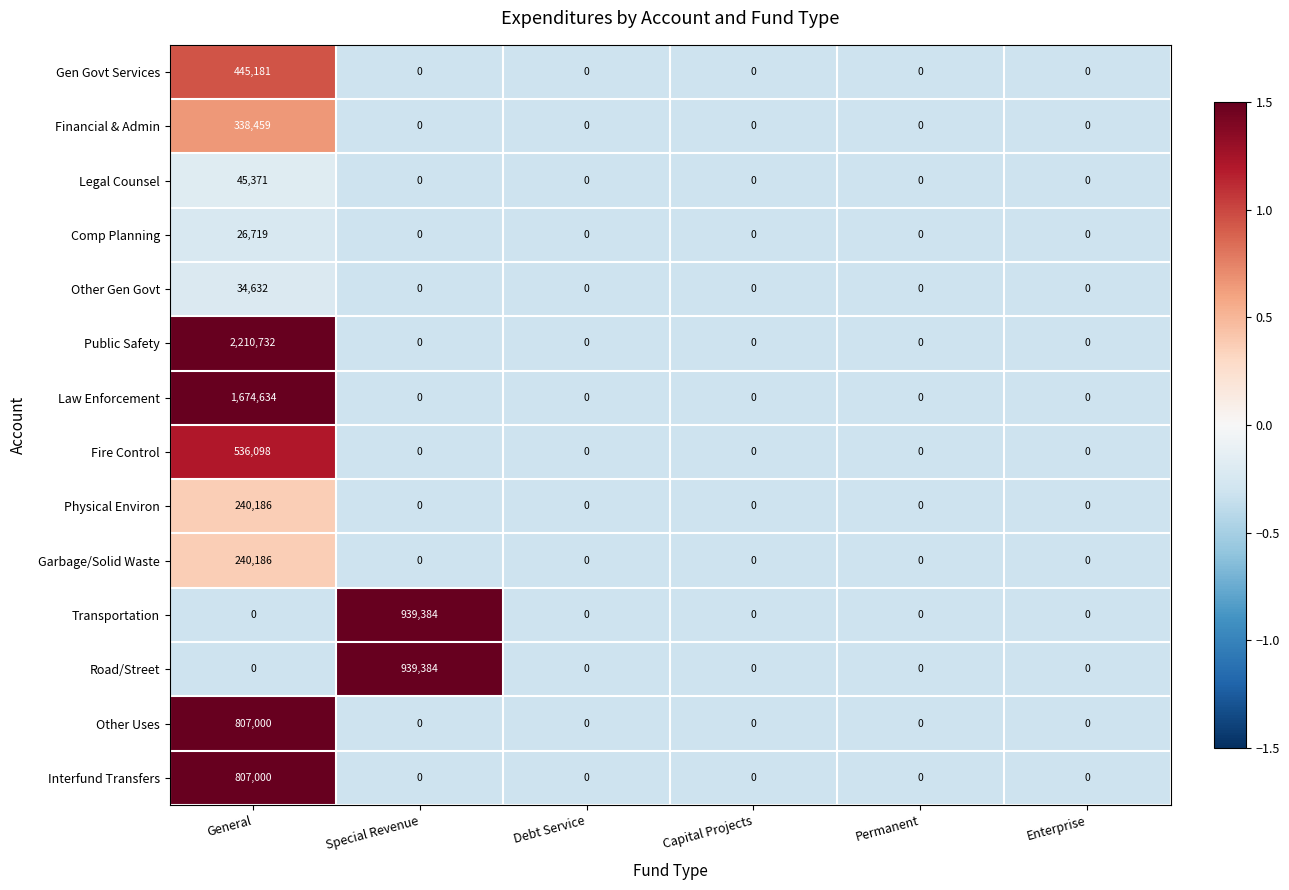

Which series has the widest spread of values?

Public Safety